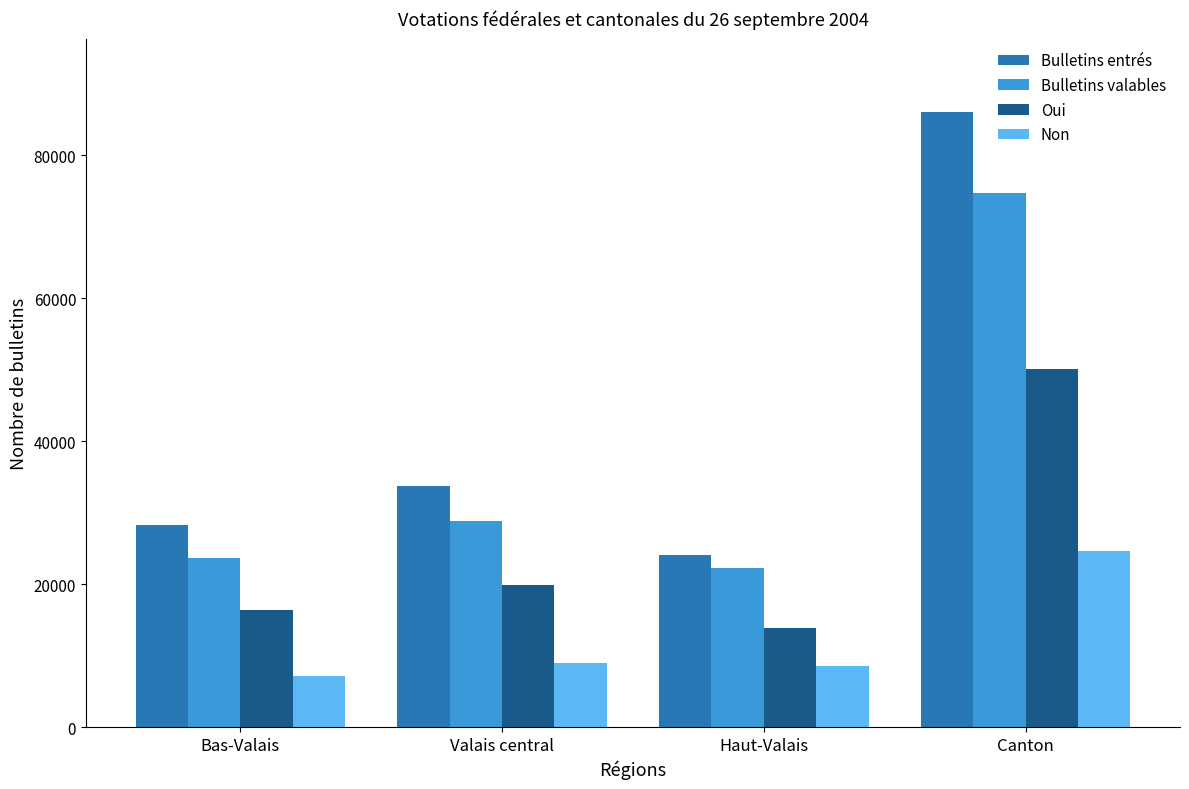

How many data points does each series have?

4